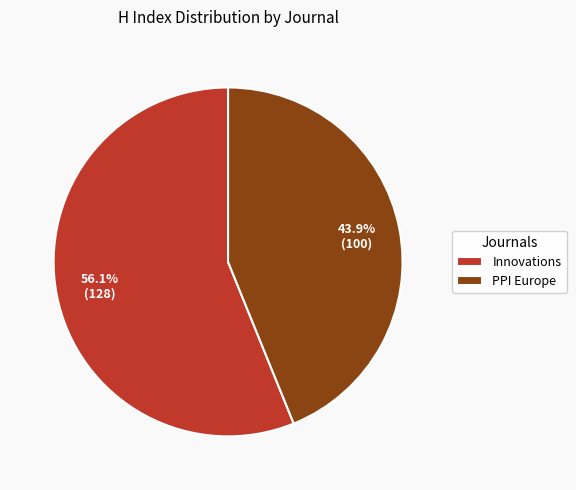

To the nearest percent, what is the difference between the largest and smallest slice percentages?

12%